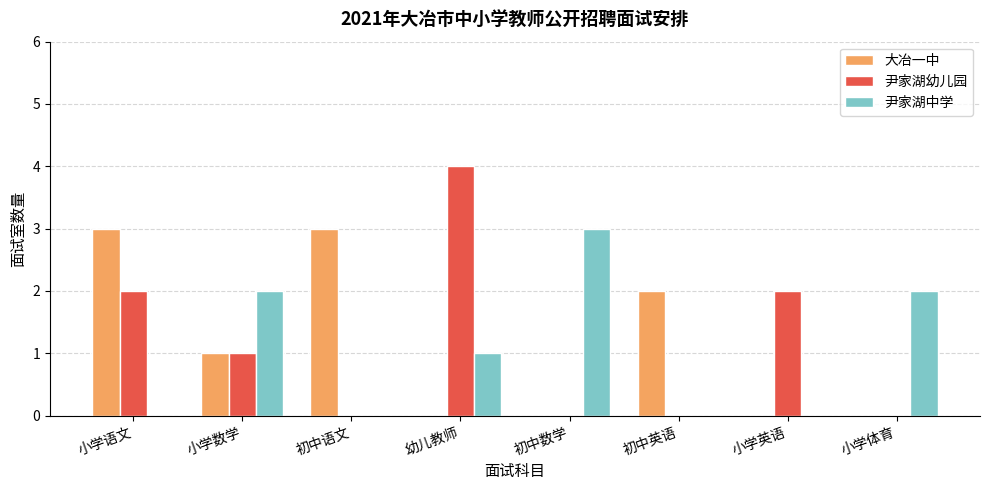

How many distinct data groups are displayed?

3